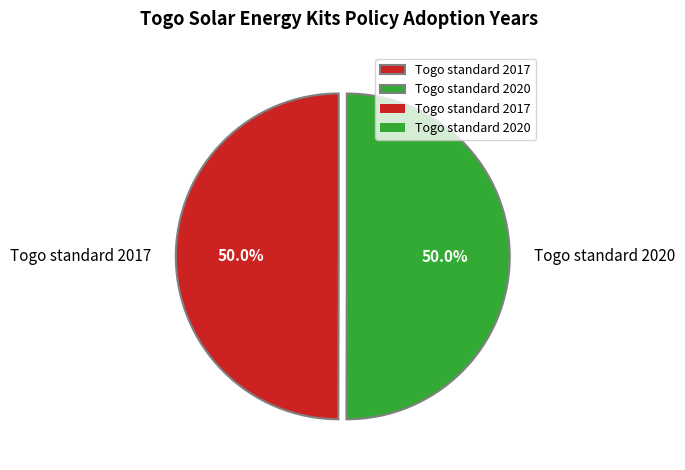

The Togo standard 2017 slice represents 50% of the pie. True or false?

True